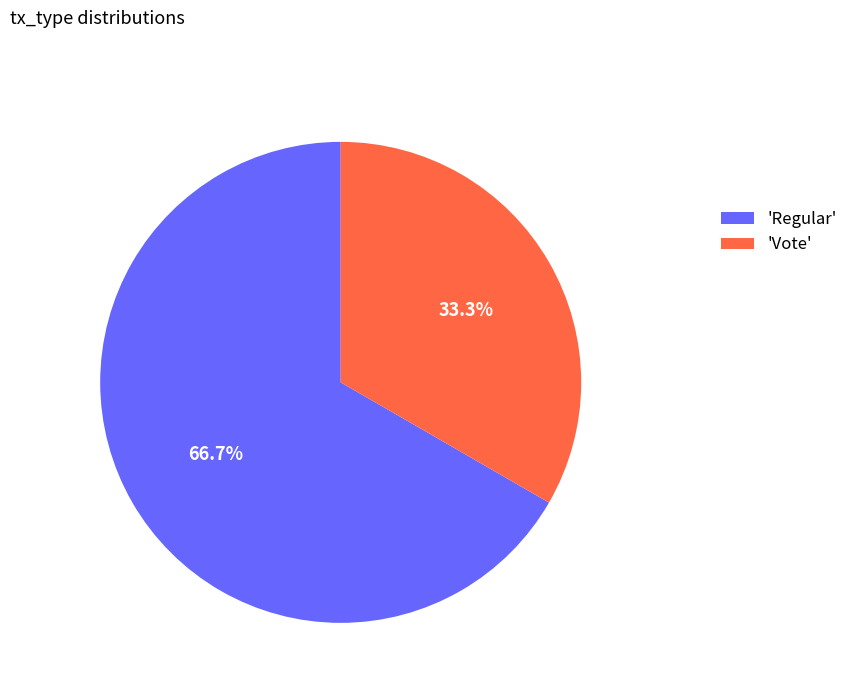

Which slice represents more than half of the pie?

'Regular'